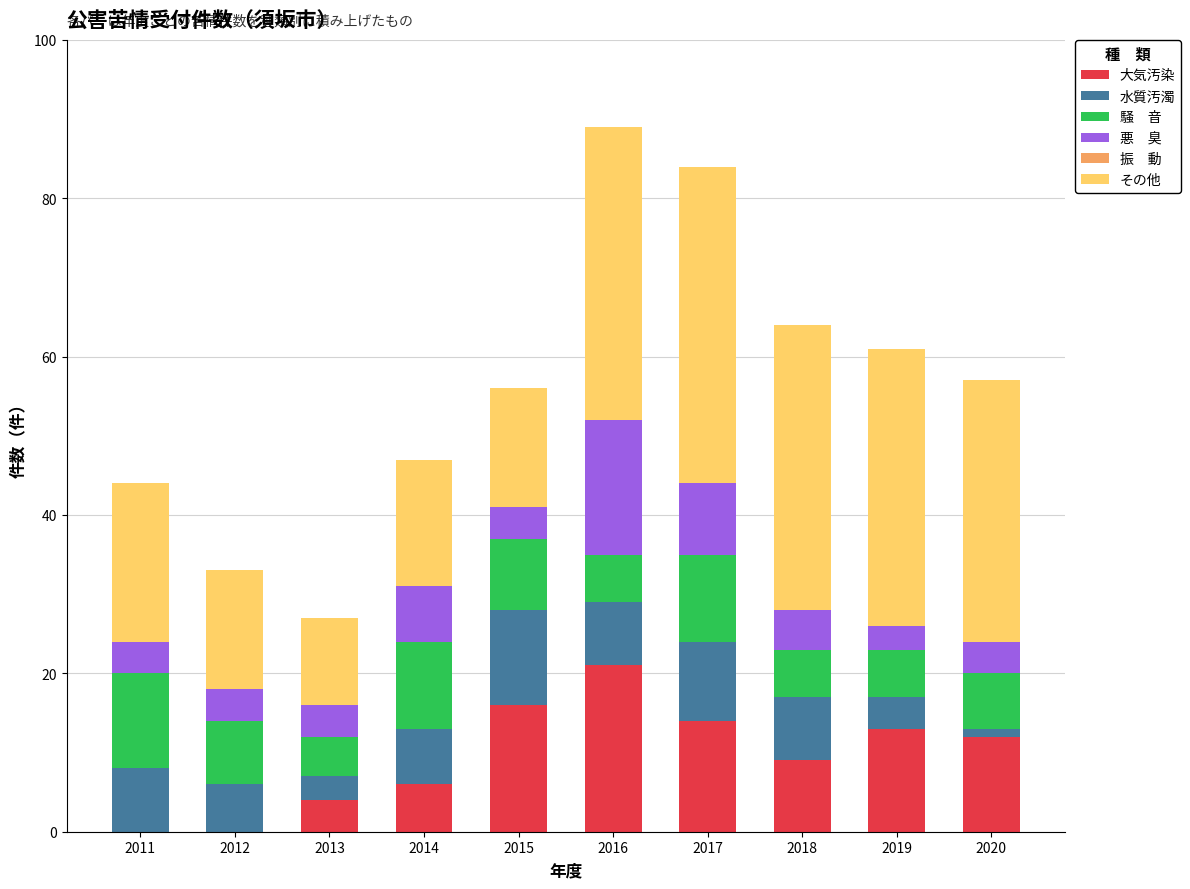

What is the total value across all series at 2017?

84